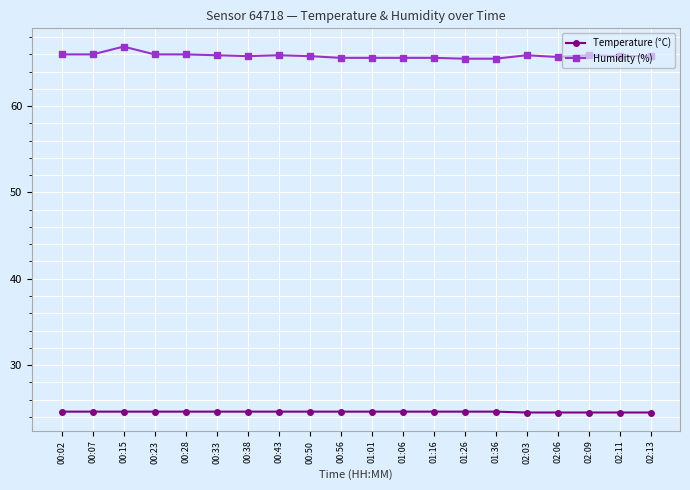

True or false: Temperature (°C) and Humidity (%) intersect in this chart.

False